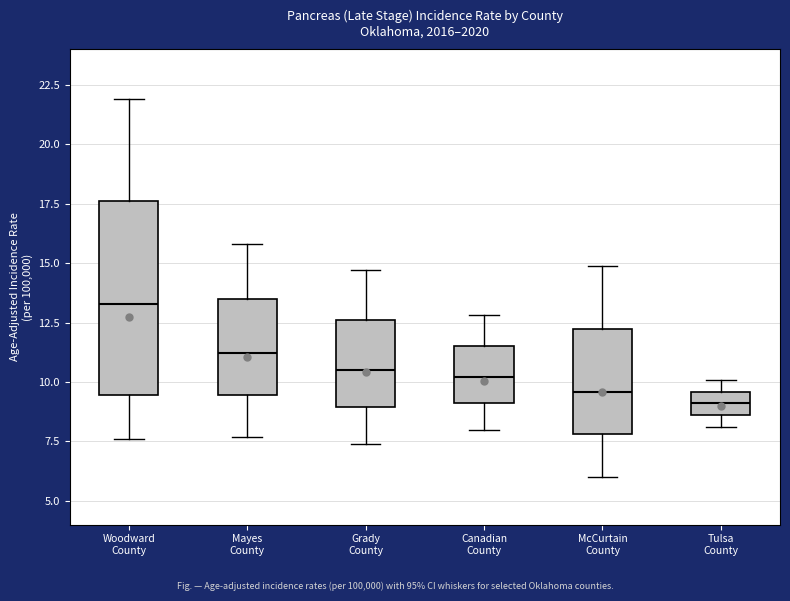

Which box's median line is the highest?

Woodward County